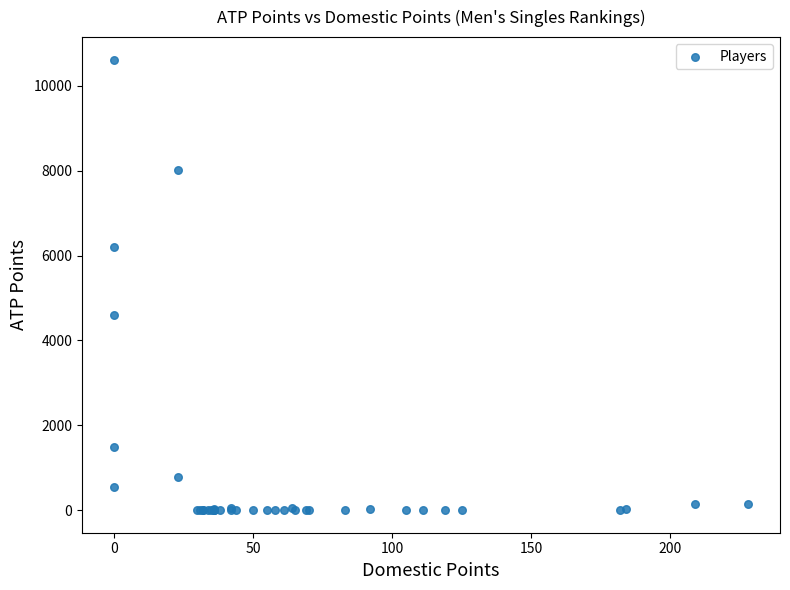

What Y value in the scatter plot is closest to 5310?

4590